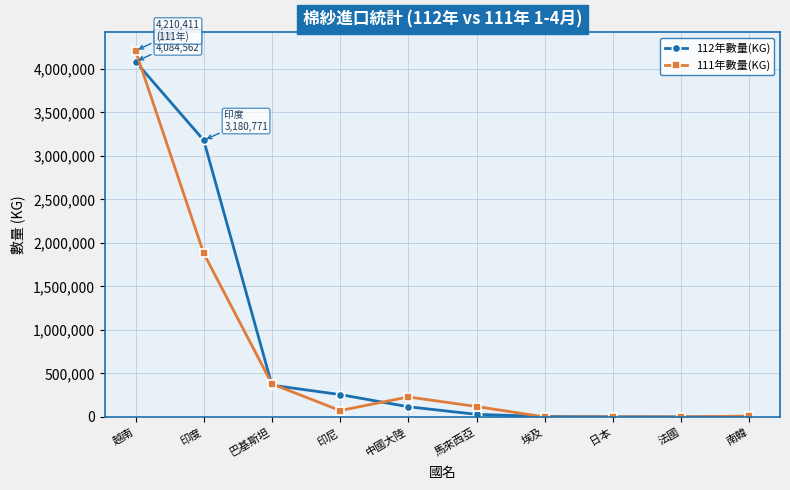

What is the difference between the highest and lowest values at 日本?

2064